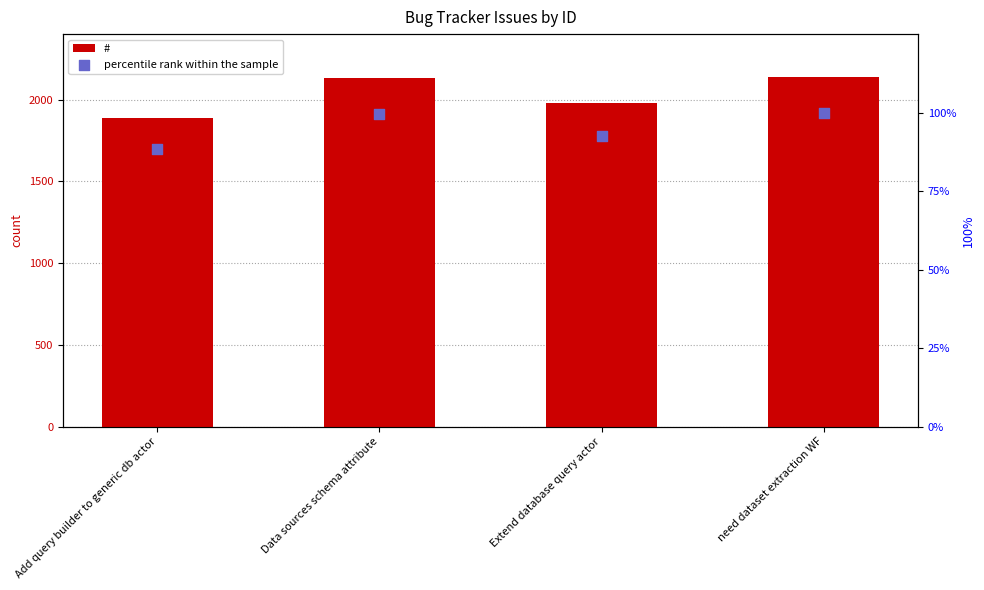

Which series reaches the maximum Y coordinate?

#